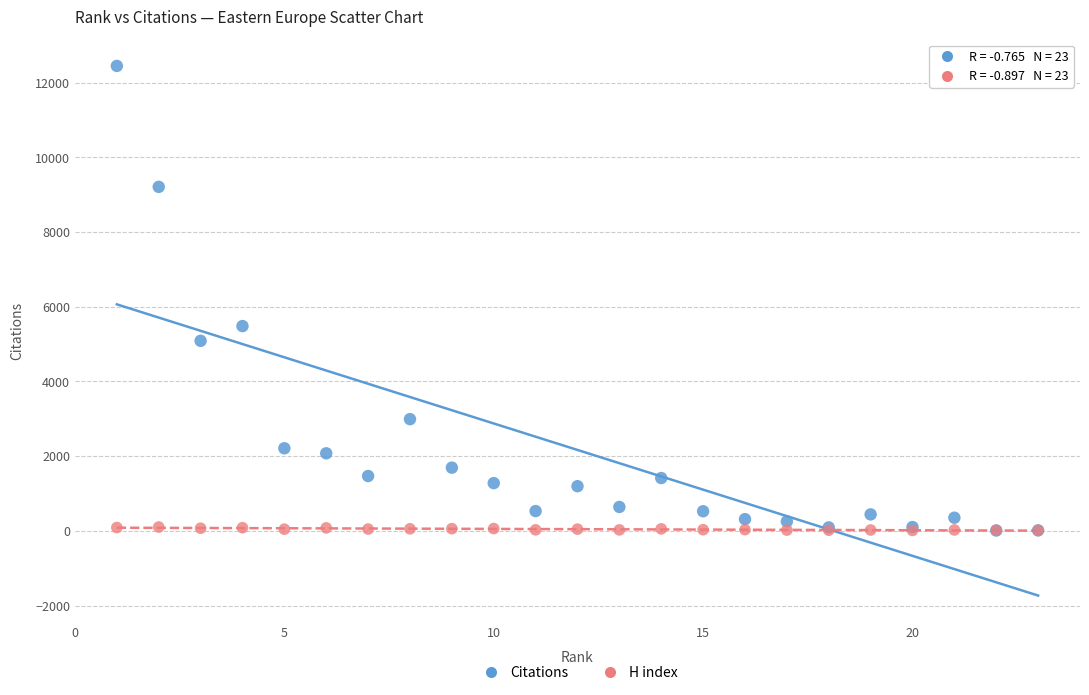

Which series reaches the maximum Y coordinate?

Citations